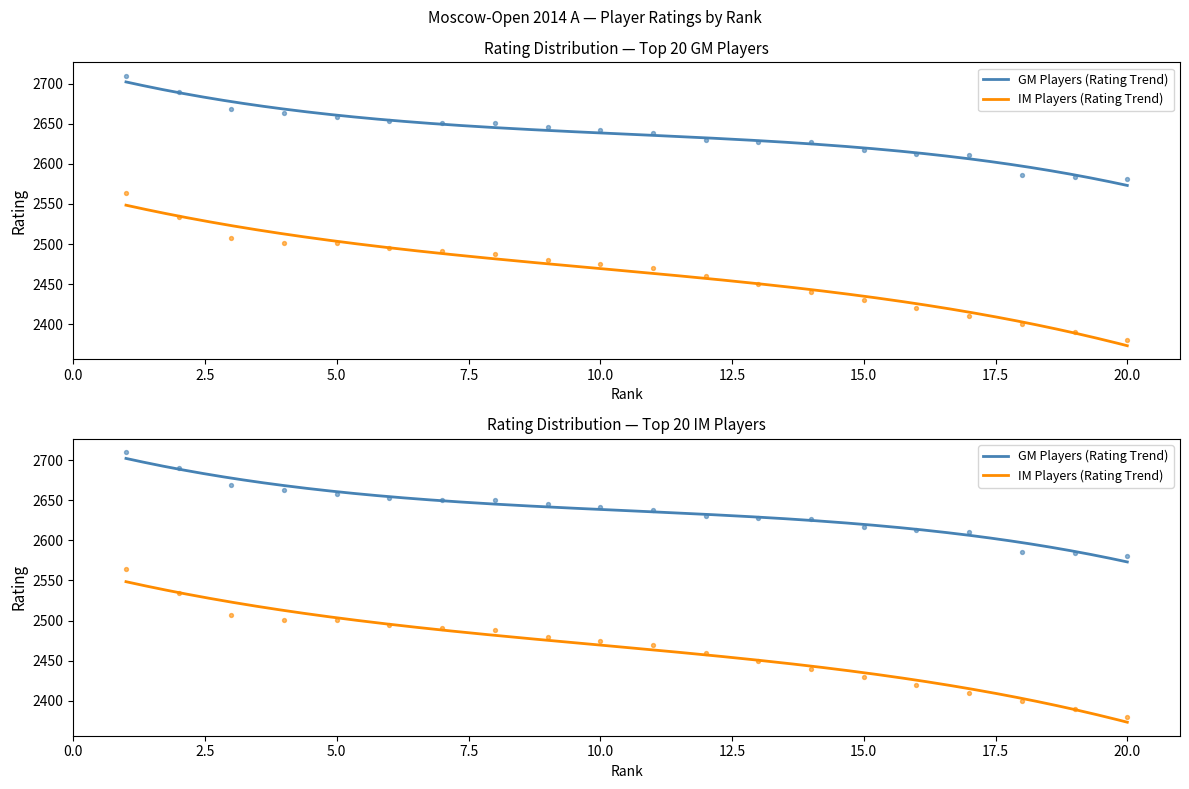

Is the value of IM at 13 greater than the value of GM at 19?

No